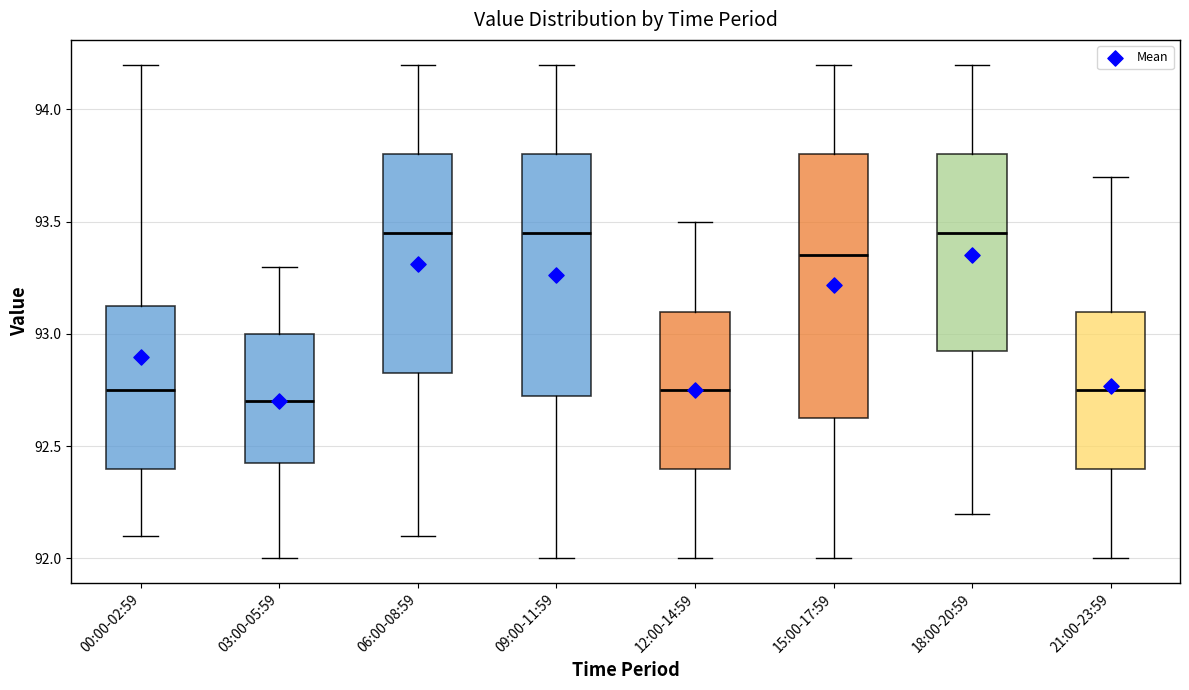

Where is the upper edge of the box for 03:00-05:59 on the y-axis? The values are not printed on the chart, so give them approximately, as read against the axis.

93.00